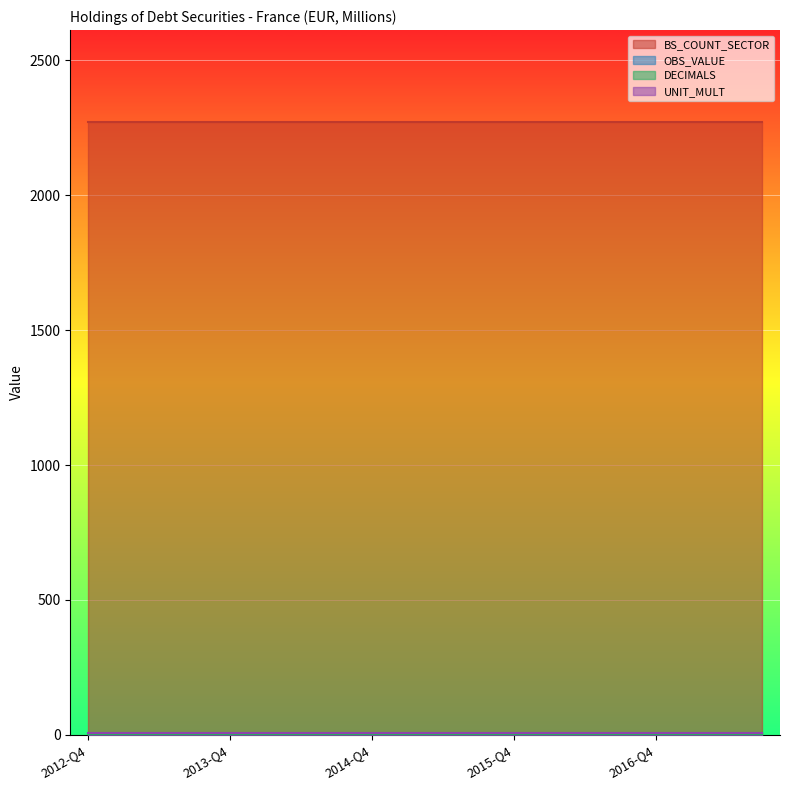

What is the maximum value for UNIT_MULT?

6